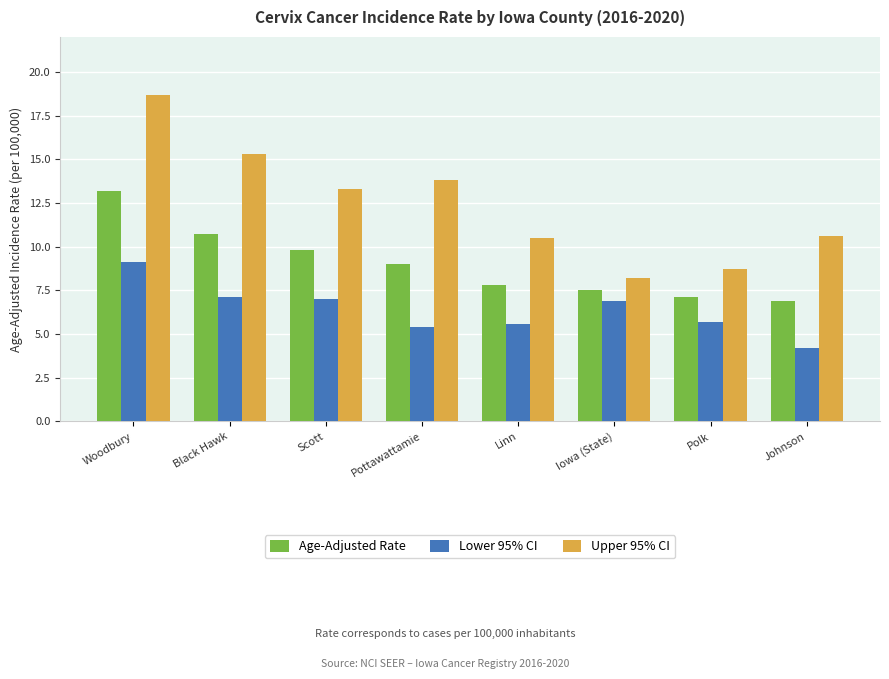

What is the label of the 5th bar from the right?

Pottawattamie